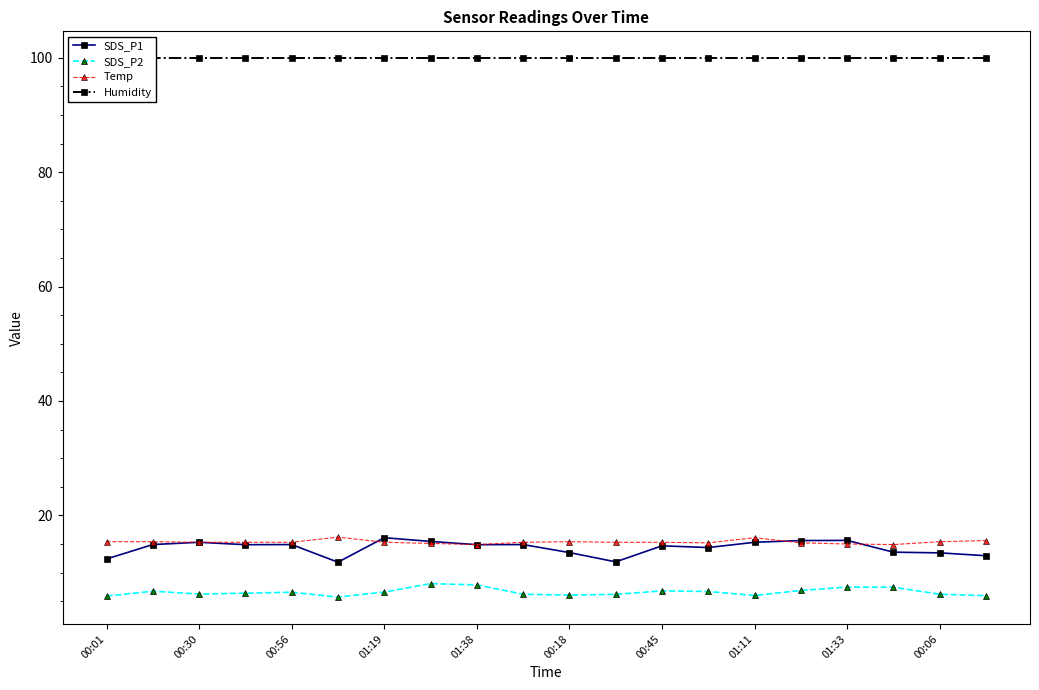

What is the minimum value shown in the chart?

5.7